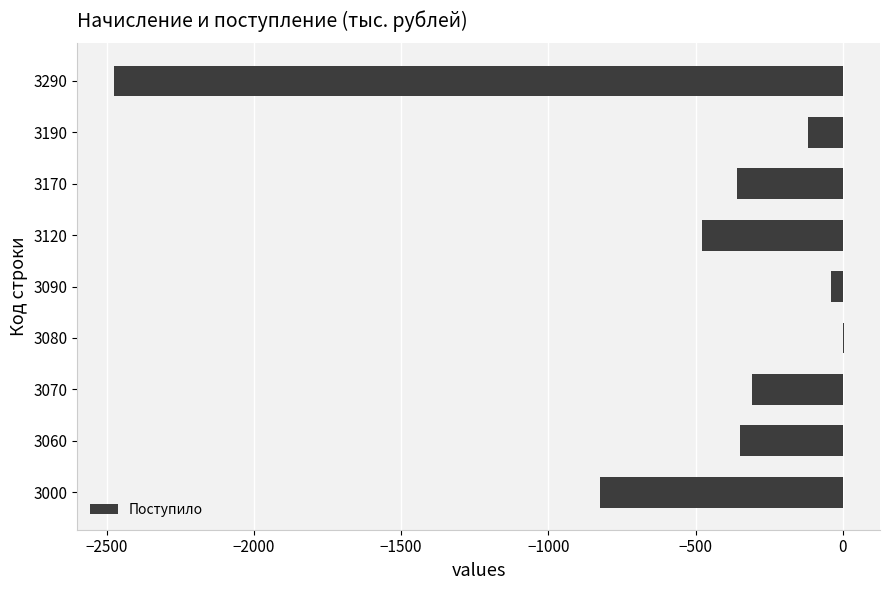

How many positive values are there?

1